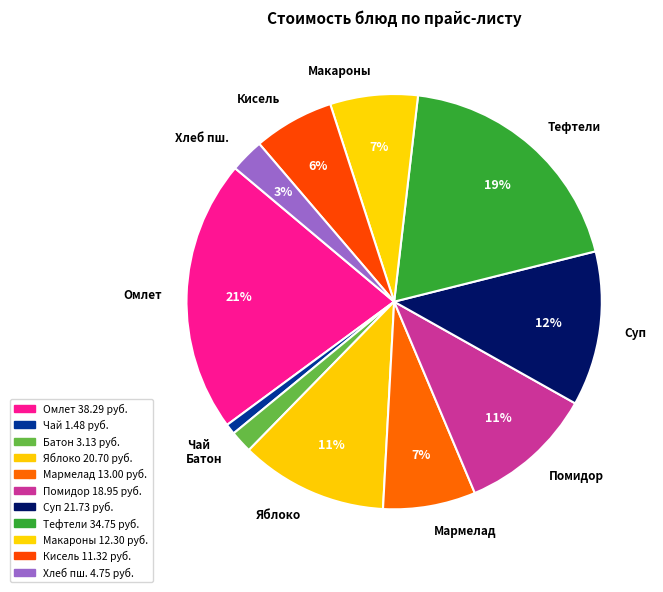

What is the smallest slice in the pie chart?

Чай